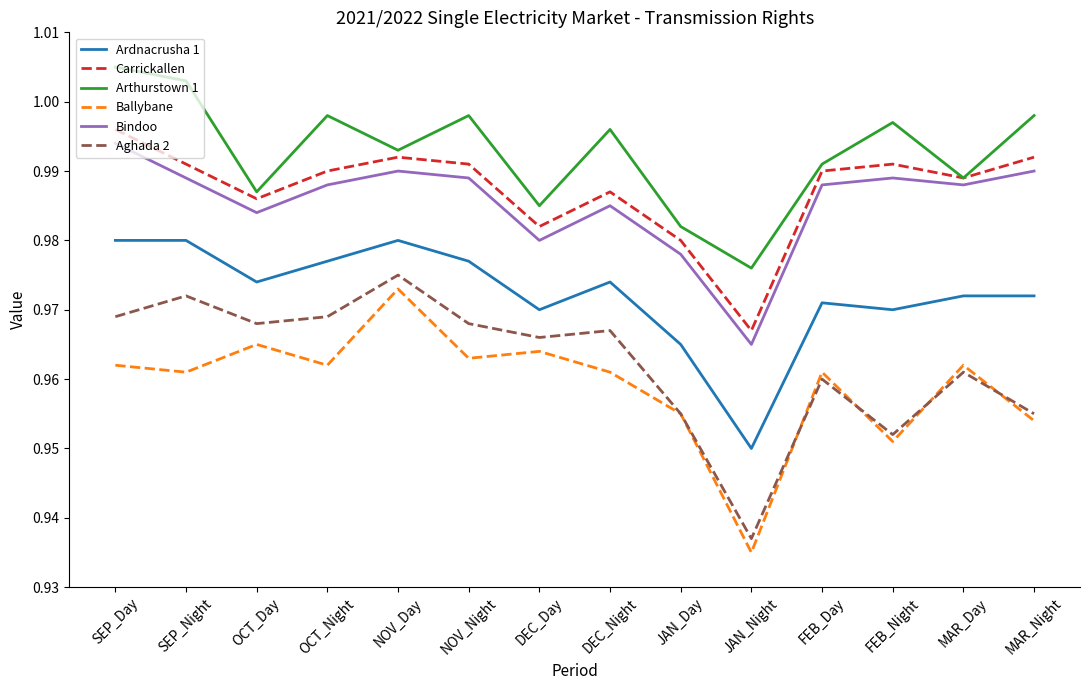

Does the chart have visible grid lines?

No